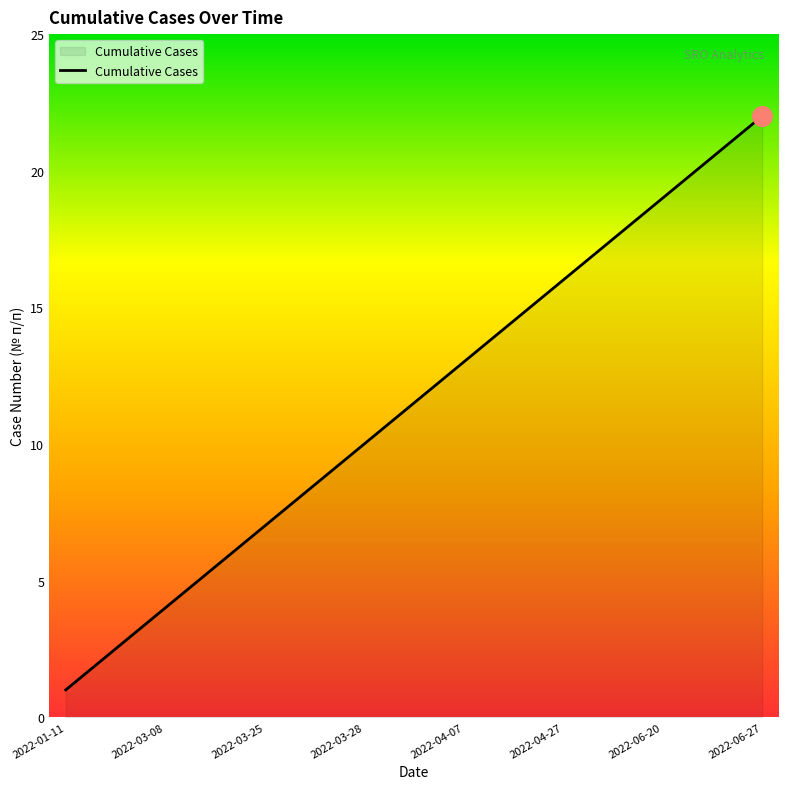

What is the greatest value displayed?

22